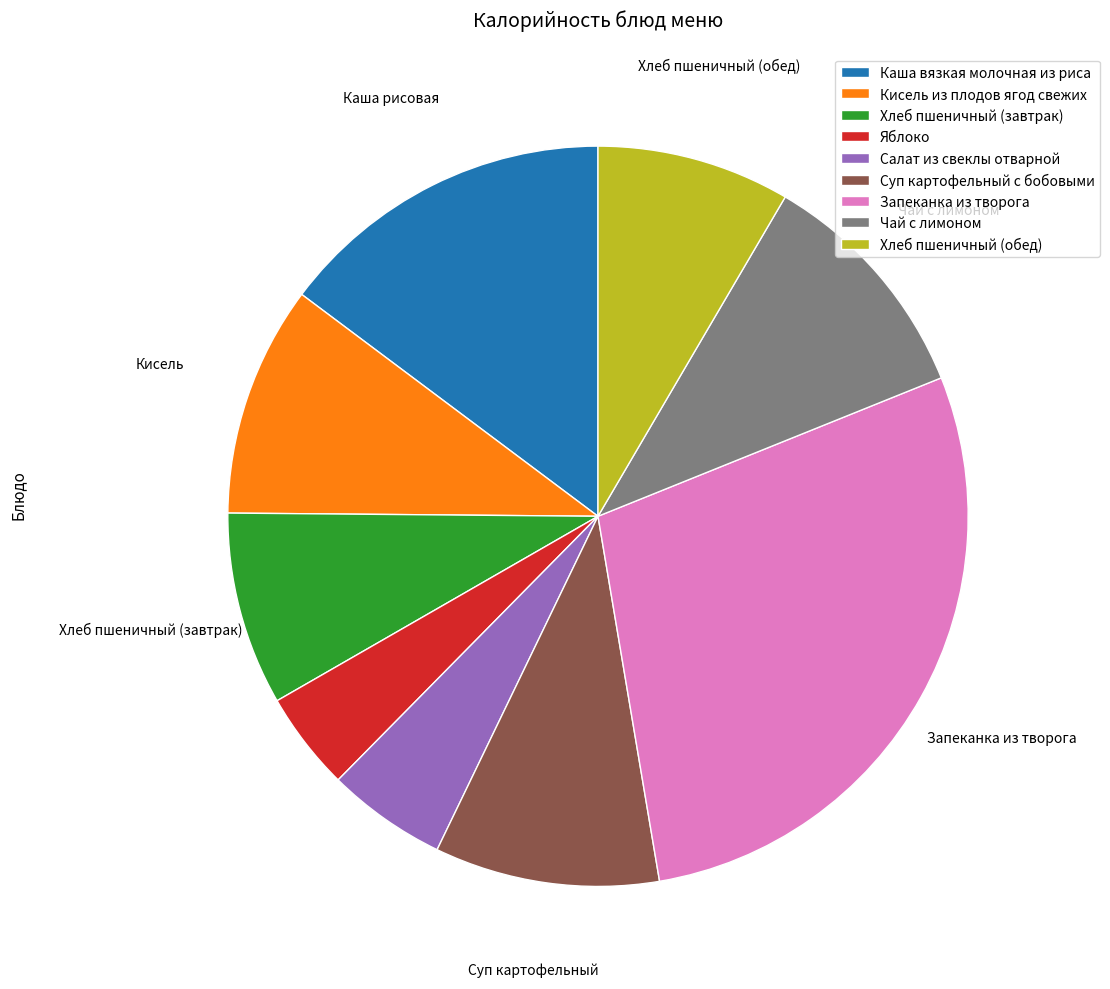

Which category has the smallest portion of the pie?

Яблоко